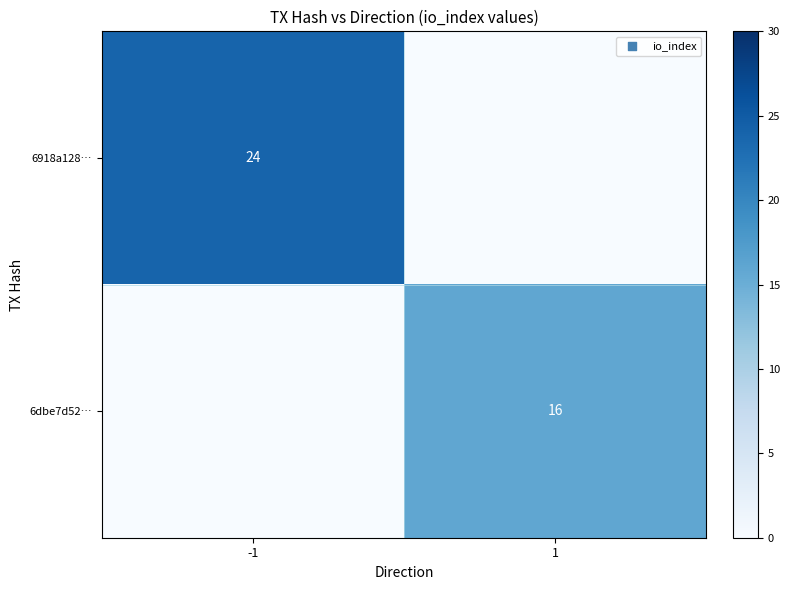

True or false: 6dbe7d52… has a value of 23 at 1.

False